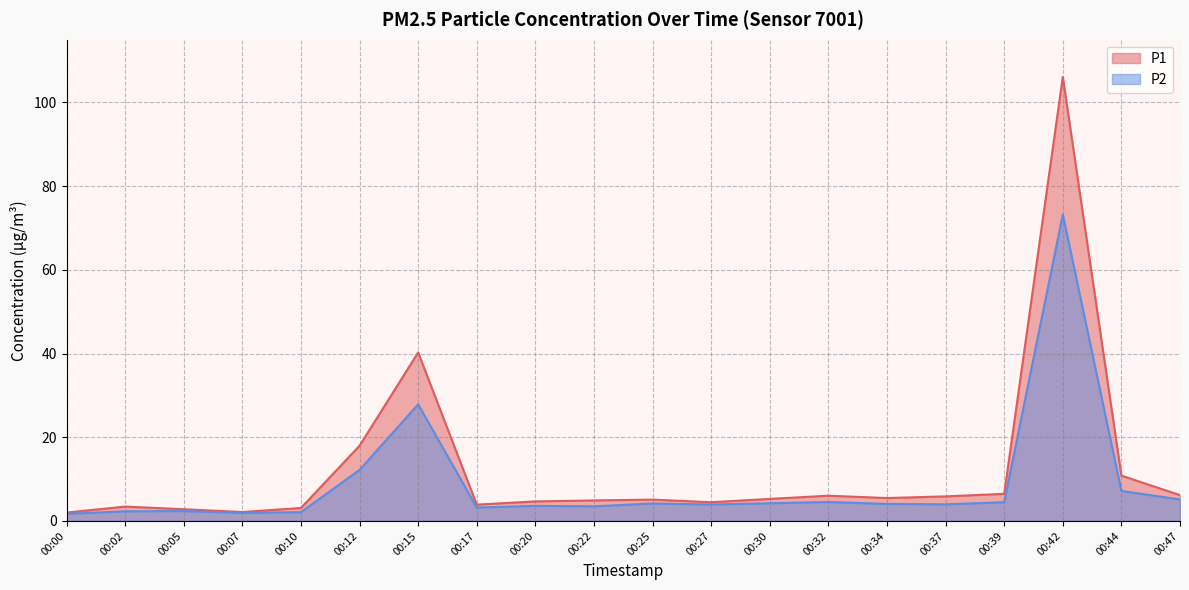

Which category has the lowest value in the P2 series?

00:00